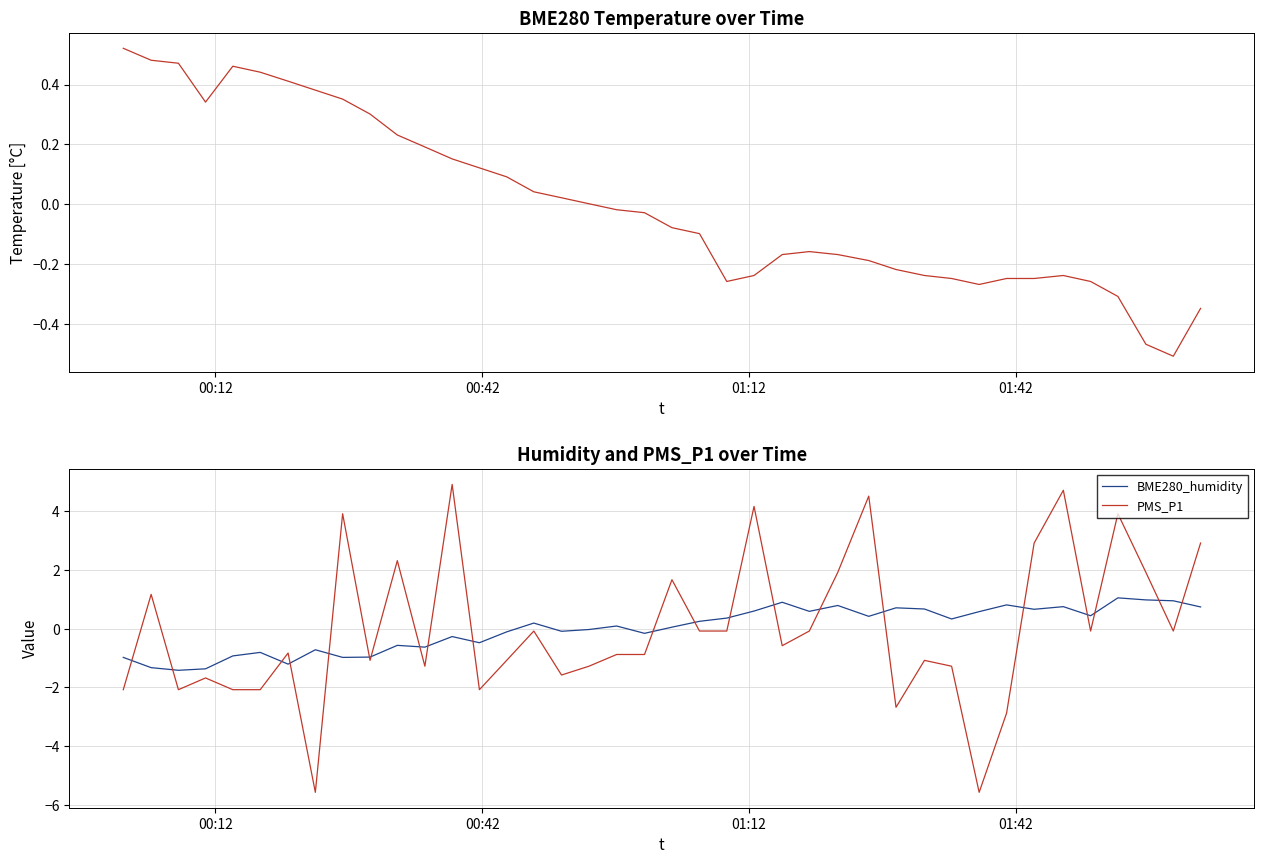

List the series in order of their peak value, highest first.

PMS_P1, BME280_humidity, BME280_temperature